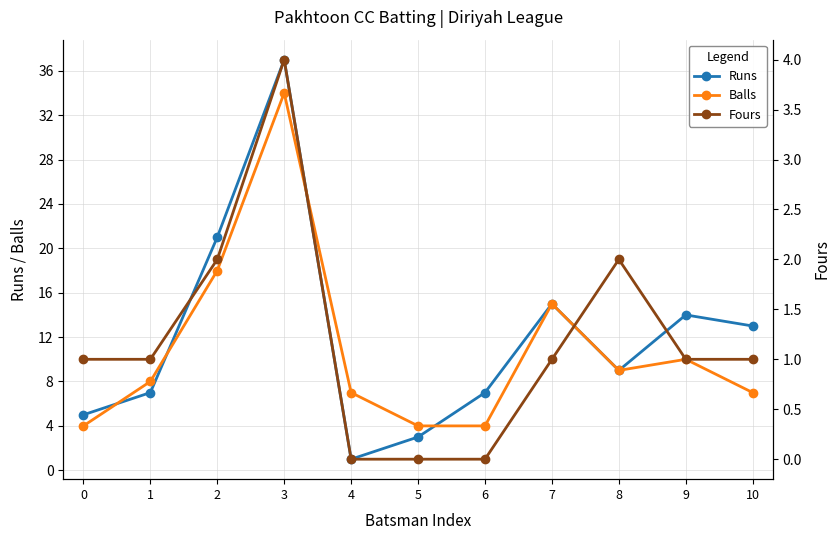

What is the difference between the highest and lowest values at 8?

7